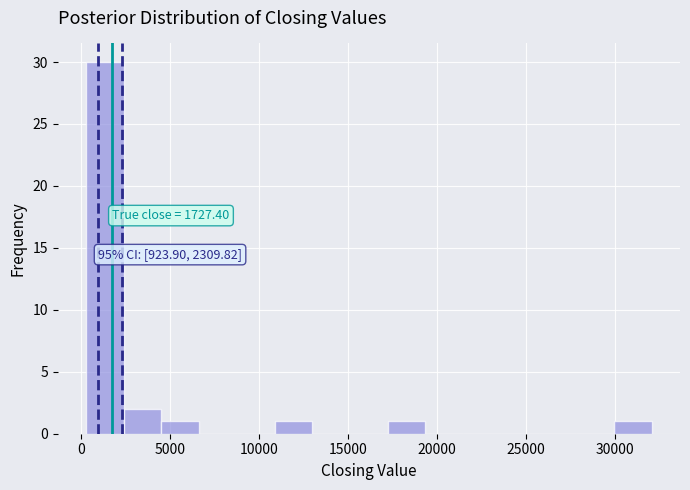

Which range on the x-axis has the tallest bar?

500 to 2500